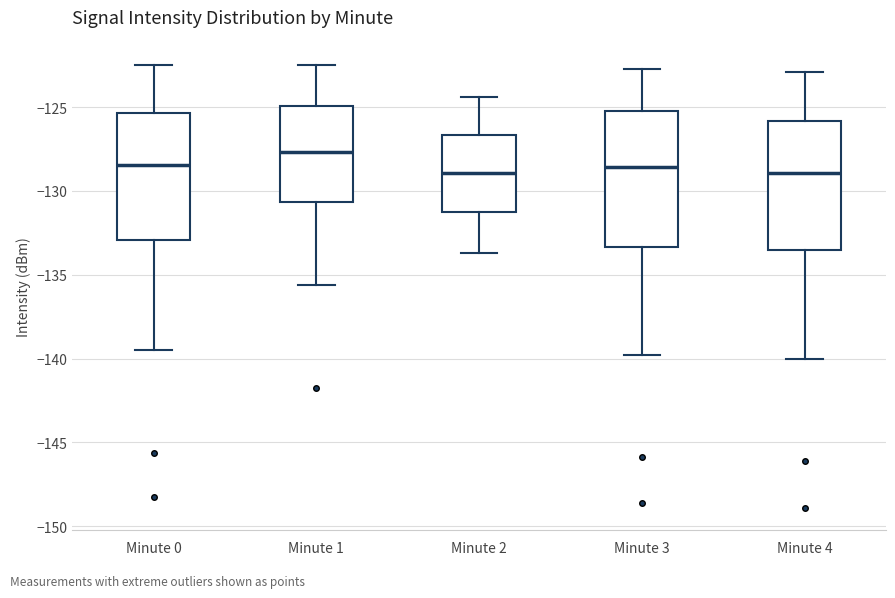

Reading left to right, transcribe this box plot: for each box, give where its median line is, the range the box spans, and where its two whiskers end, as read against the y-axis. The values are not printed on the chart, so give them approximately, as read against the axis.

Minute 0: median -128.5, box -133.0 to -125.5, whiskers -139.5 to -122.5
Minute 1: median -127.5, box -130.5 to -125.0, whiskers -135.5 to -122.5
Minute 2: median -129.0, box -131.0 to -126.5, whiskers -133.5 to -124.5
Minute 3: median -128.5, box -133.5 to -125.0, whiskers -140.0 to -122.5
Minute 4: median -129.0, box -133.5 to -126.0, whiskers -140.0 to -123.0